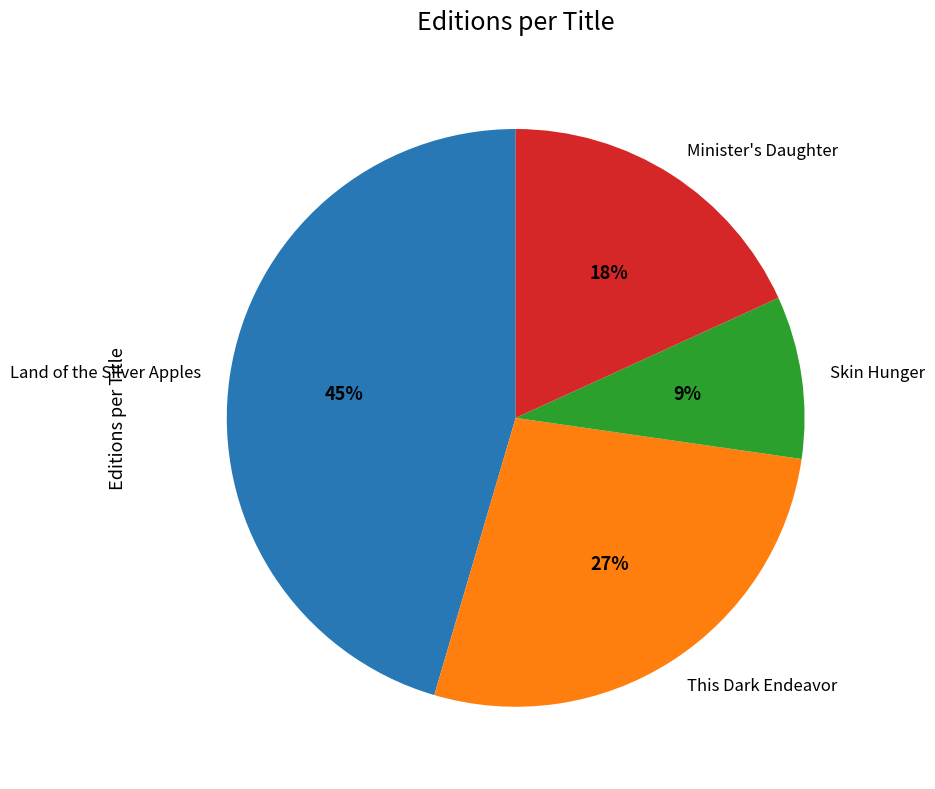

To the nearest percent, what is the difference between the Skin Hunger and Minister's Daughter slice percentages?

9%